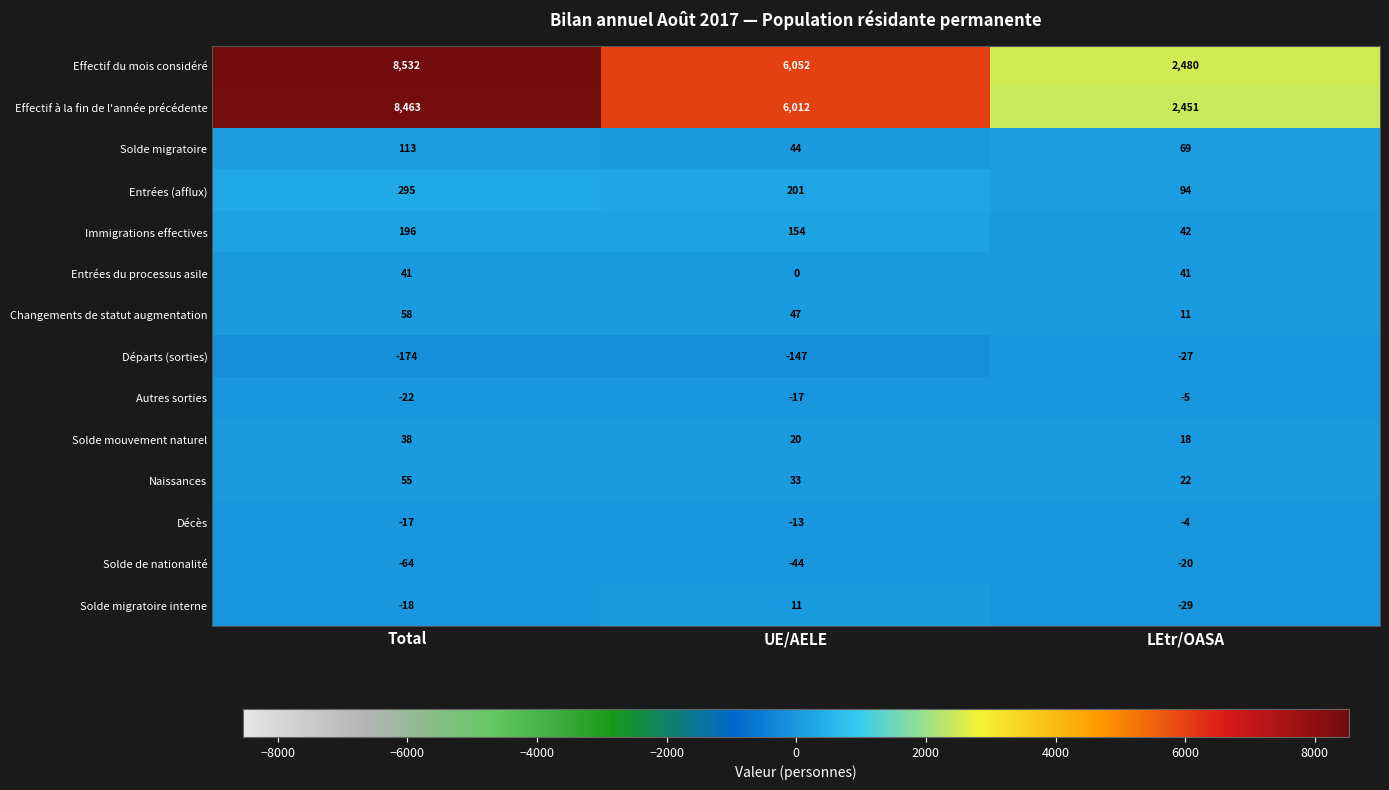

What is the smallest value displayed?

-174